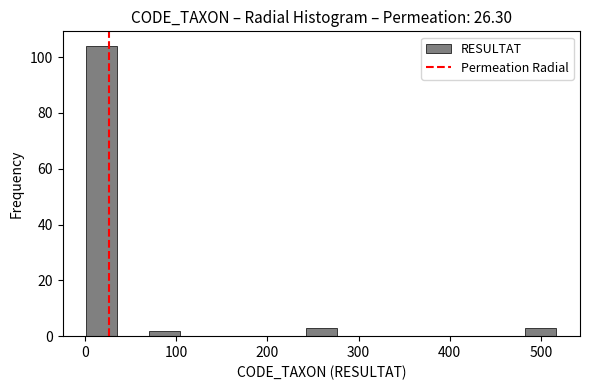

Around what value on the x-axis is the tallest bar? Give the approximate position of its centre, as read against the axis.

20